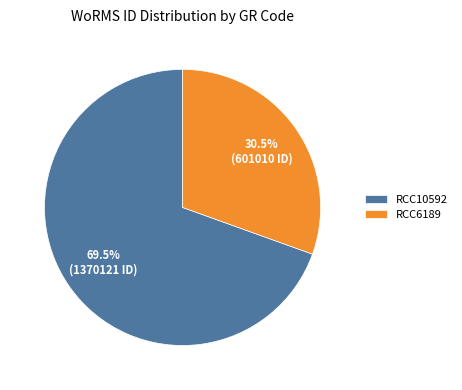

What is the total percentage of RCC6189 and RCC10592?

100.0%